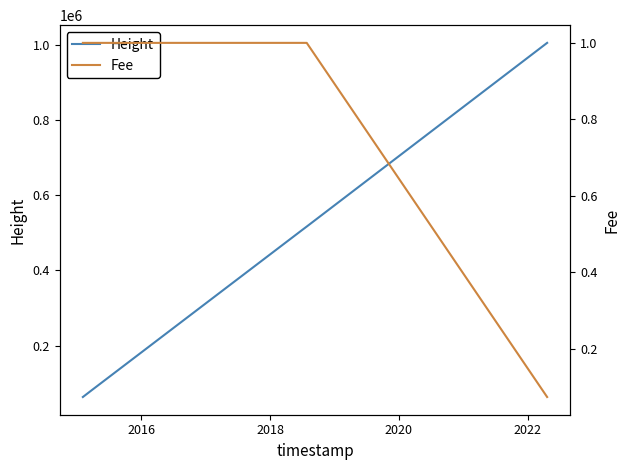

What is the minimum value for Height?

62935